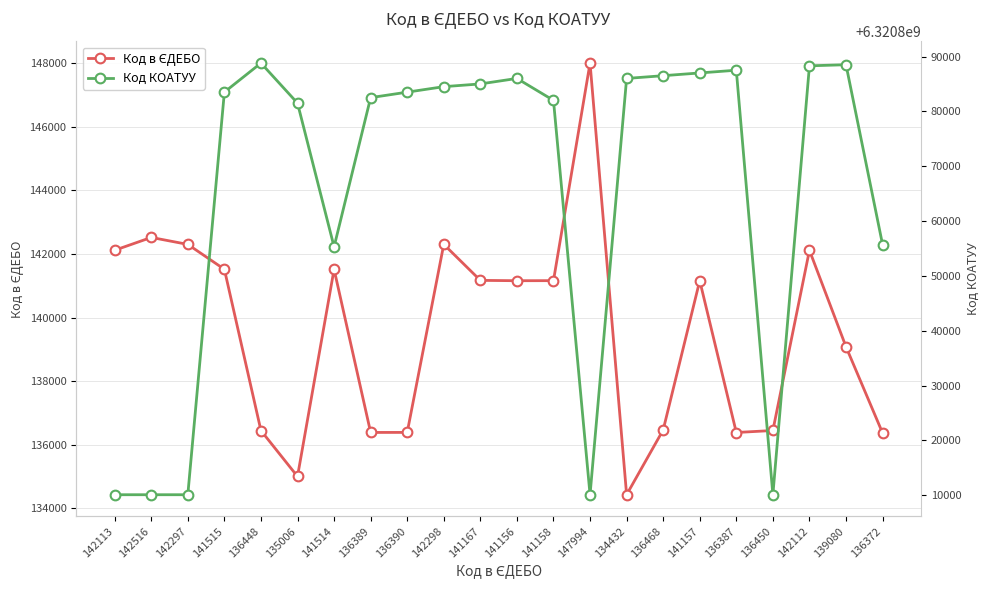

Rank the series by their average value, from lowest to highest.

Код в ЄДЕБО, Код КОАТУУ